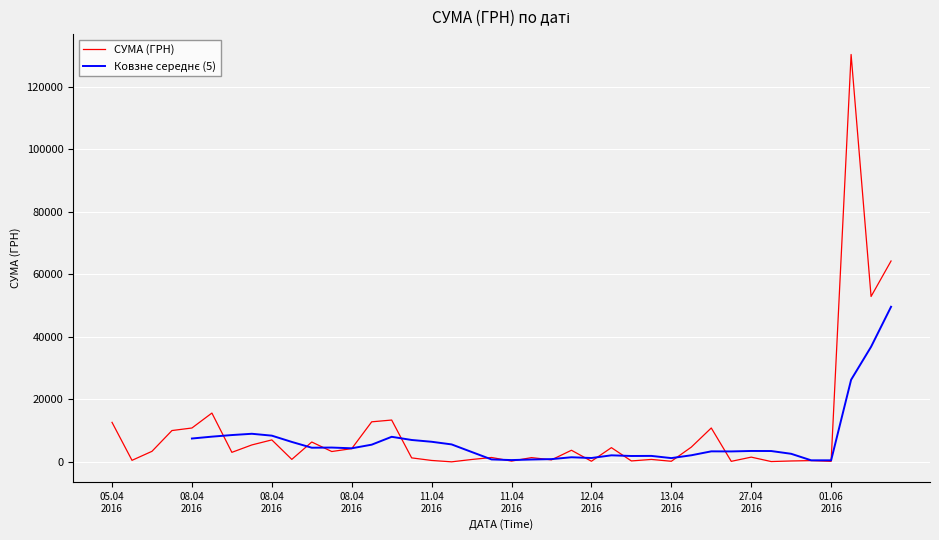

How many interior local valleys (lower than both neighbors) does the data have?

15